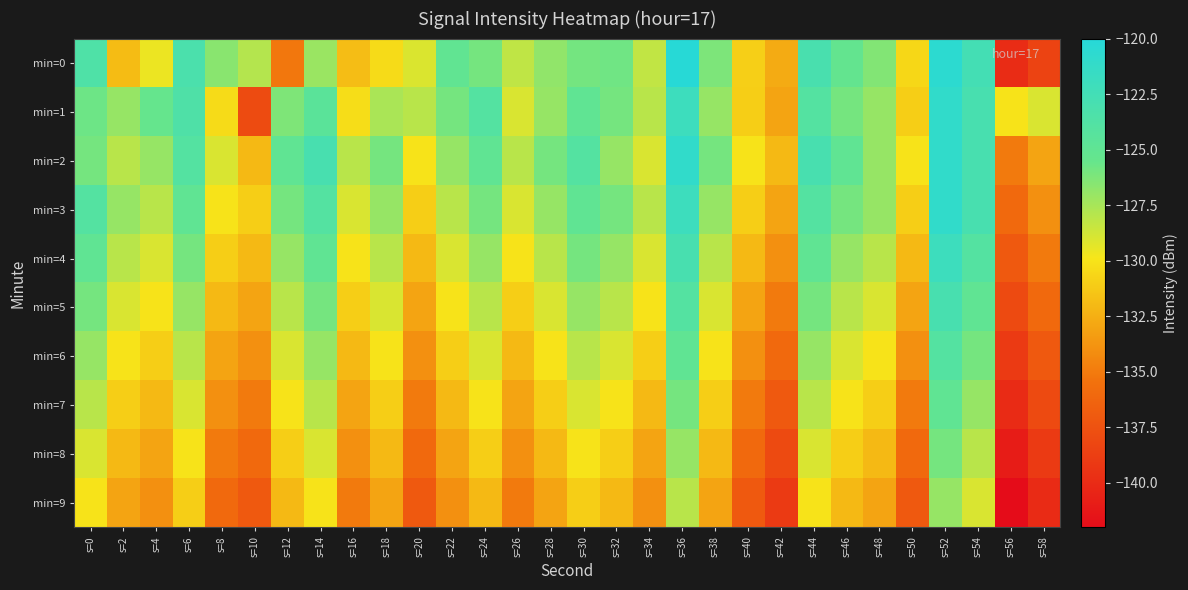

Rank the series by their maximum value, from lowest to highest.

min=9, min=8, min=7, min=6, min=5, min=4, min=1, min=2, min=3, min=0